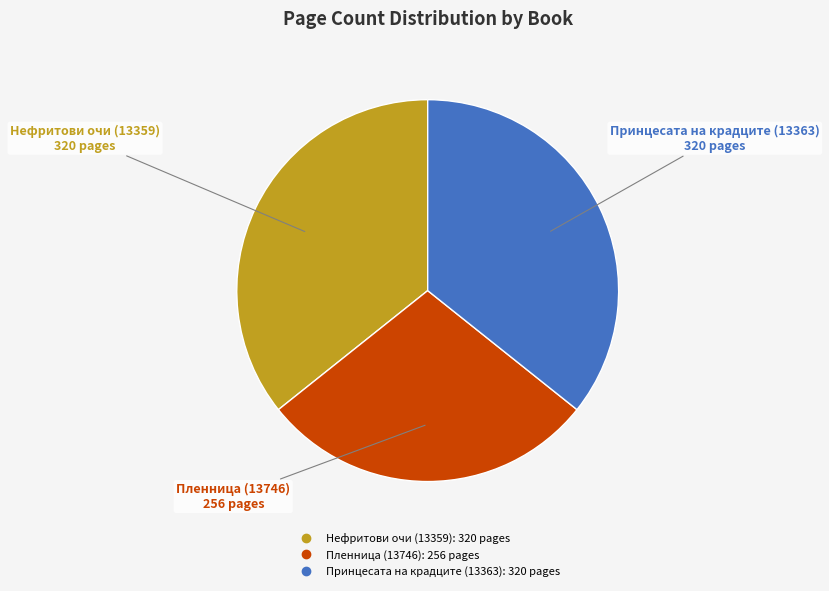

Is the sum of Нефритови очи (13359) and Принцесата на крадците (13363) greater than half?

Yes